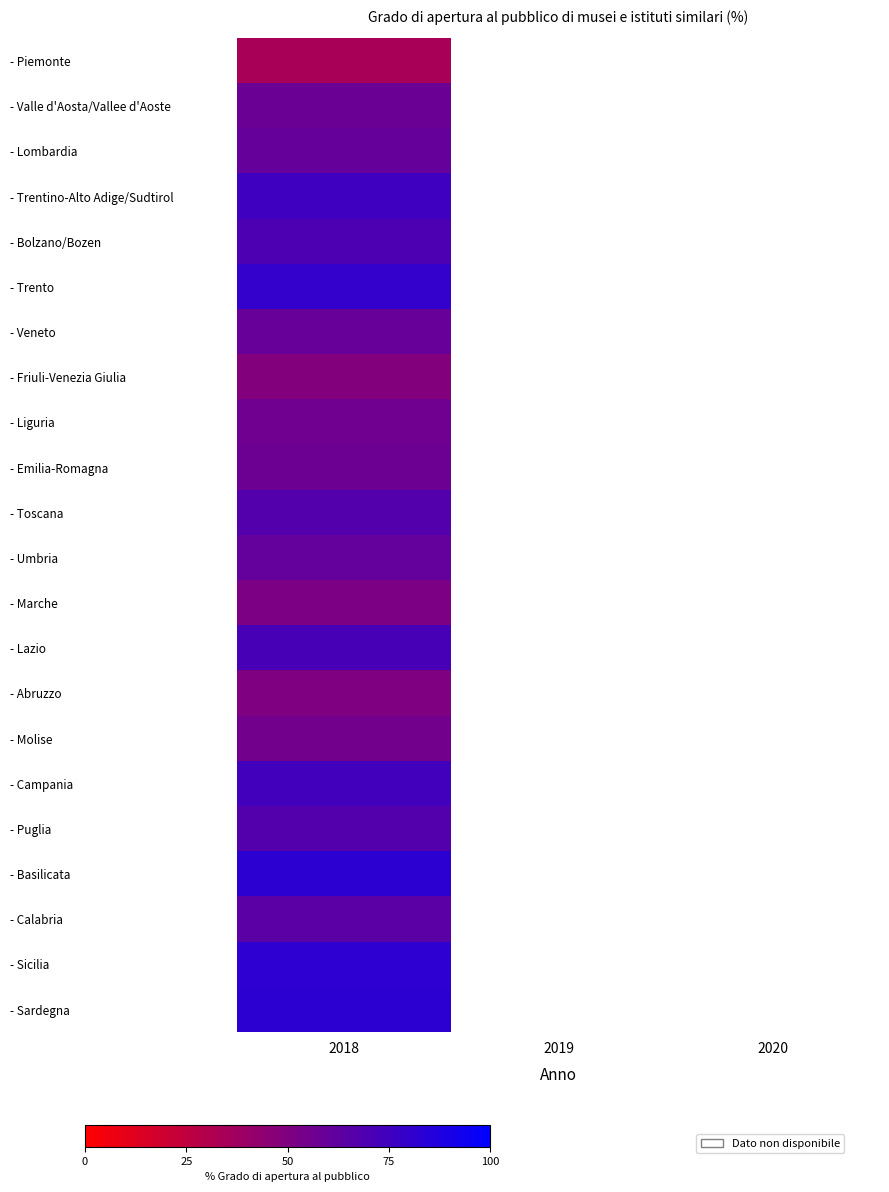

Is it true that - Bolzano/Bozen equals 98.9 at 2018?

False